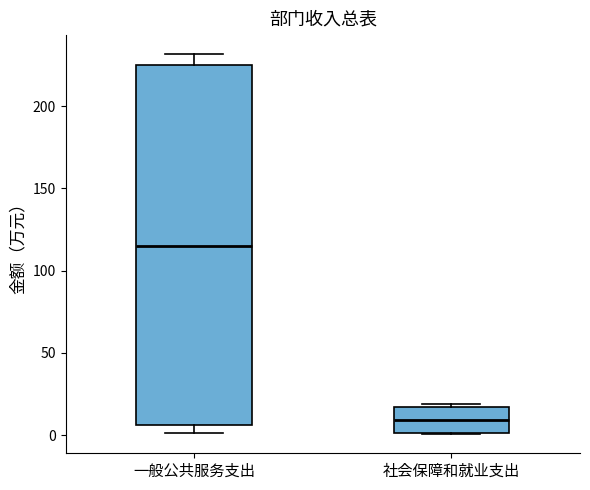

Where is the lower edge of the box for 一般公共服务支出 on the y-axis? The values are not printed on the chart, so give them approximately, as read against the axis.

5